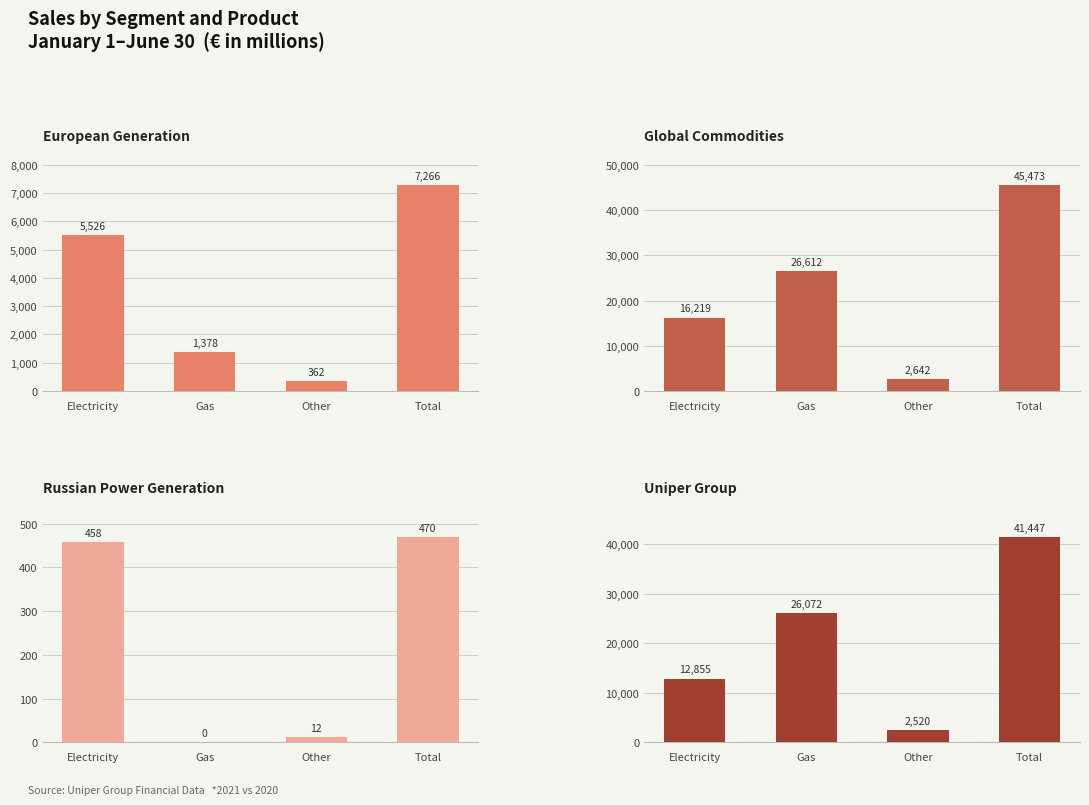

Which series has the largest range (max minus min)?

Global Commodities